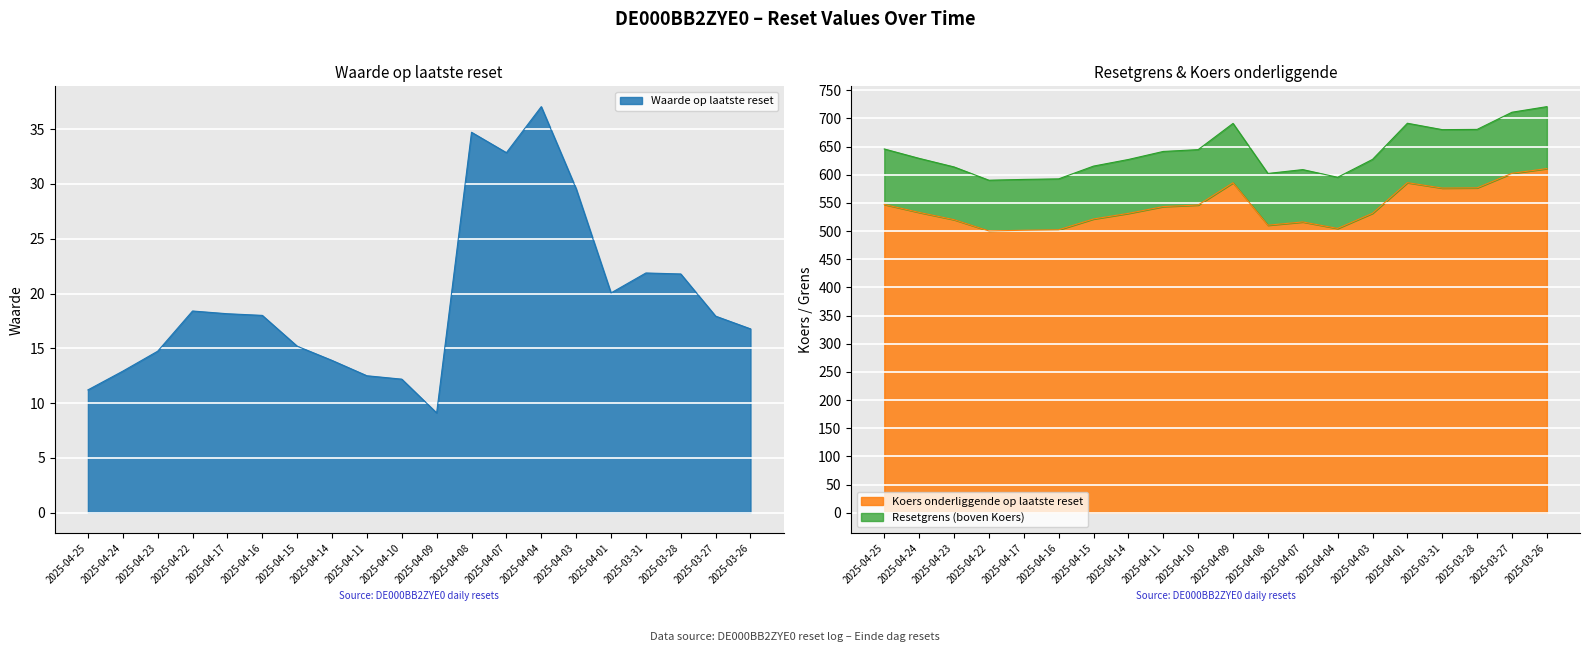

Count the number of categories in the chart.

20